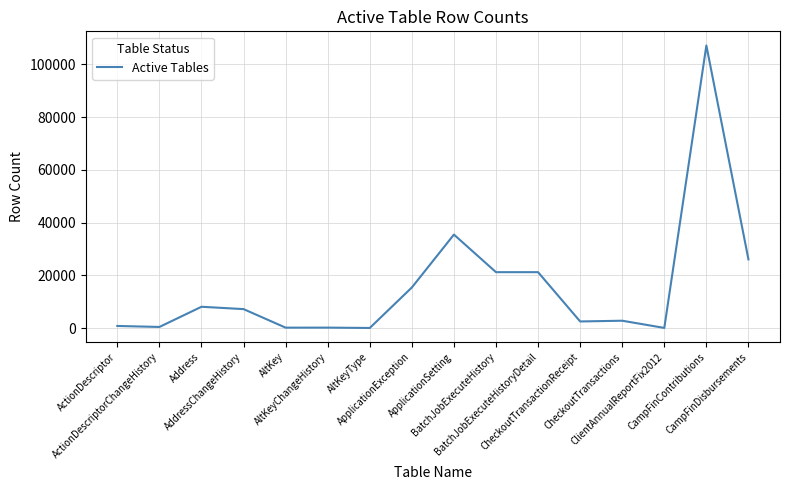

What is the difference between the maximum and minimum values?

107187